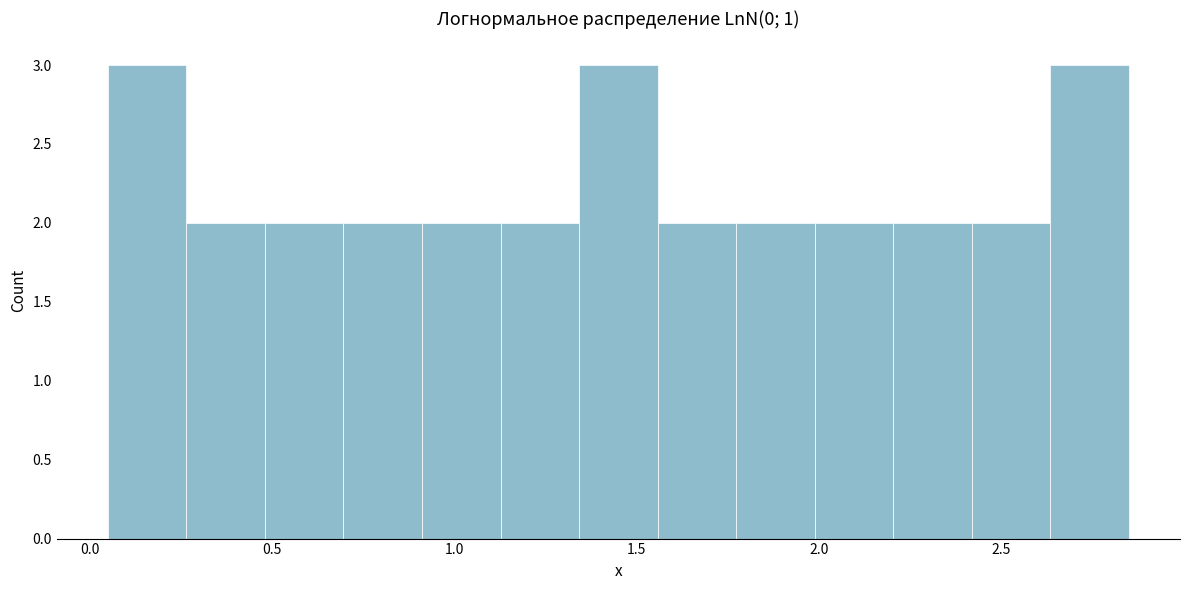

How tall is the bar that spans 1.55 to 1.75 on the x-axis? Neither the bar edges nor the heights are printed on the chart, so give them approximately, as read against the axes.

2